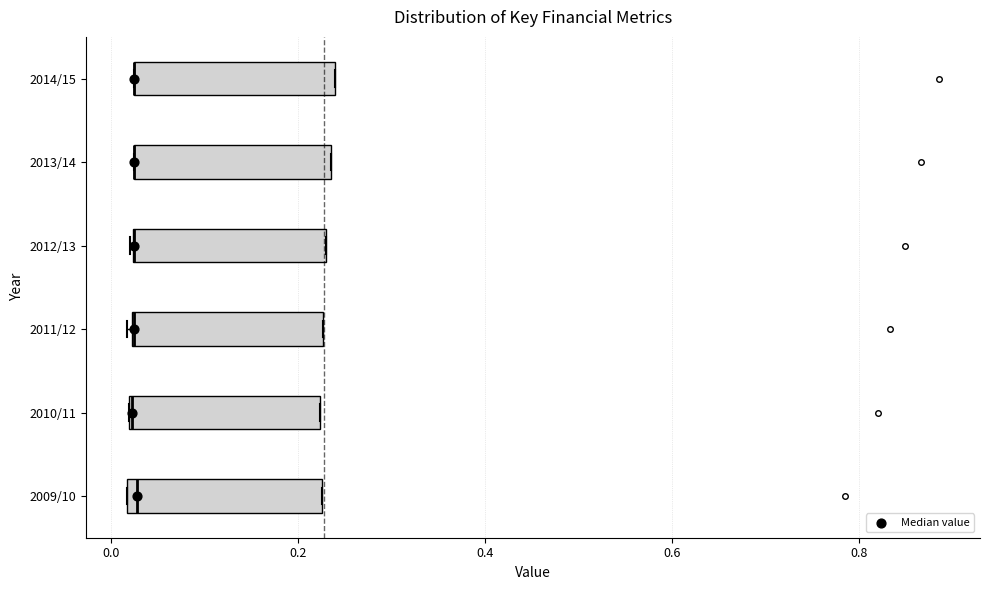

Reading bottom to top, transcribe this box plot: for each box, give where its median line is, the range the box spans, and where its two whiskers end, as read against the x-axis. The values are not printed on the chart, so give them approximately, as read against the axis.

2009/10: median 0.02 (just right of the box's left edge), box 0.02 to 0.22, whiskers 0.02 to 0.22
2010/11: median 0.02 (drawn on the box's left edge), box 0.02 to 0.22, whiskers 0.02 to 0.22
2011/12: median 0.02 (drawn on the box's left edge), box 0.02 to 0.22, whiskers 0.02 to 0.22
2012/13: median 0.02 (drawn on the box's left edge), box 0.02 to 0.24, whiskers 0.02 to 0.24
2013/14: median 0.02 (drawn on the box's left edge), box 0.02 to 0.24, whiskers 0.02 to 0.24
2014/15: median 0.02 (drawn on the box's left edge), box 0.02 to 0.24, whiskers 0.02 to 0.24